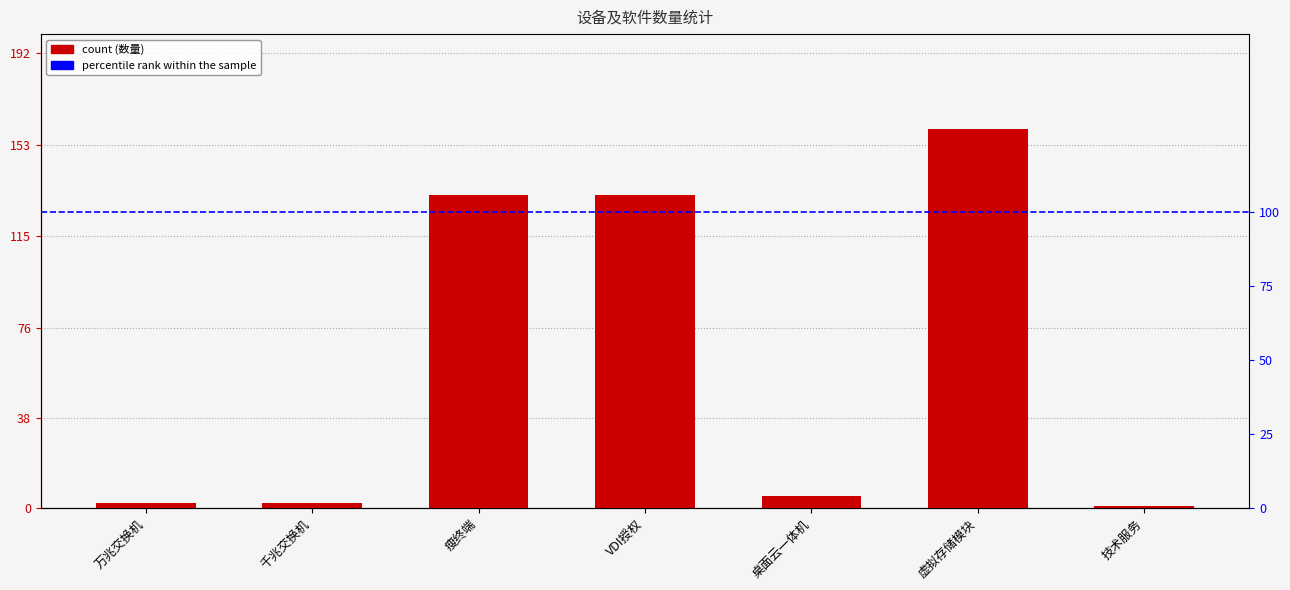

Which category has the highest value across all series?

虚拟存储模块